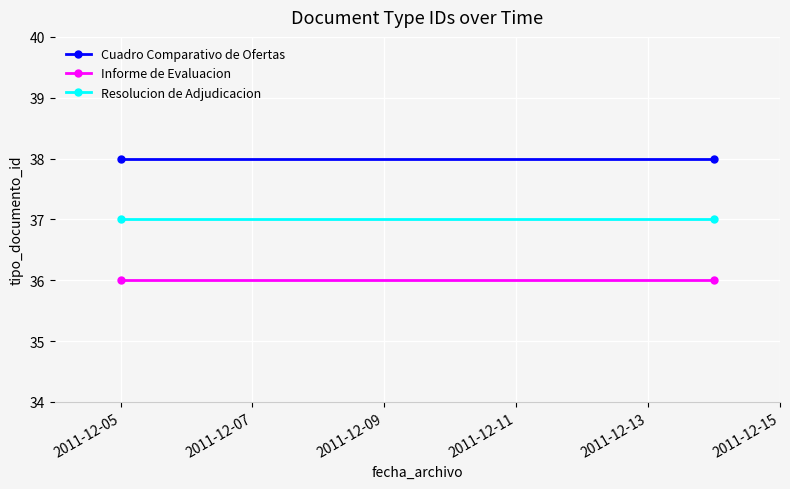

How many lines are shown in the chart?

3